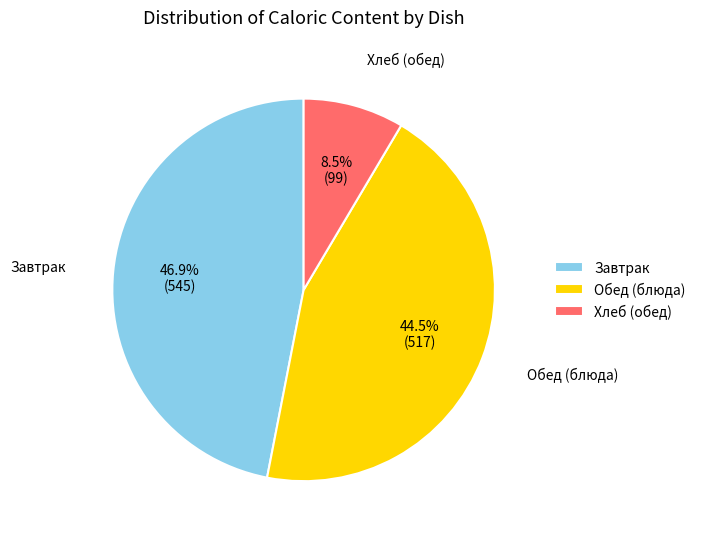

Which has a higher value, Обед (блюда) or Завтрак?

Завтрак